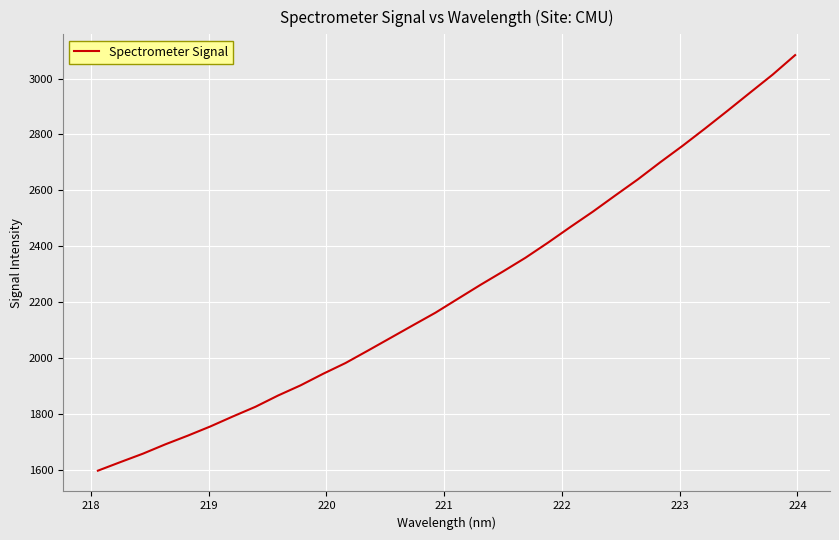

Is this an area chart (filled region under the line)?

No